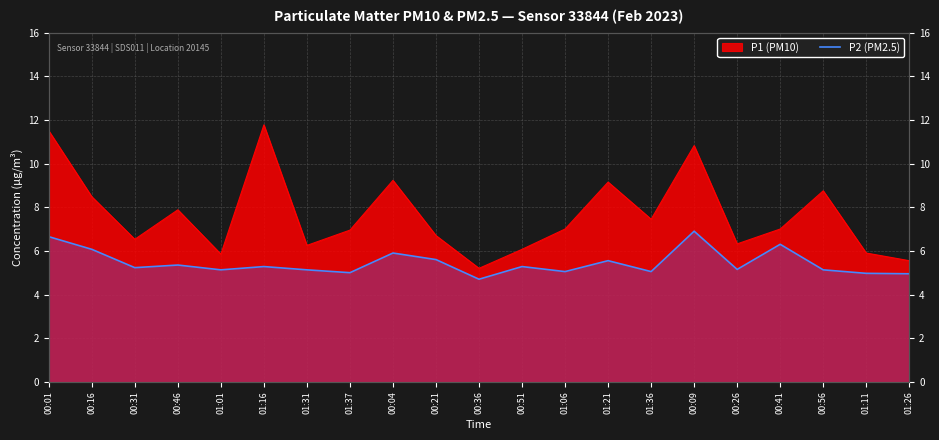

What is the difference between the maximum and second lowest values?

2.0